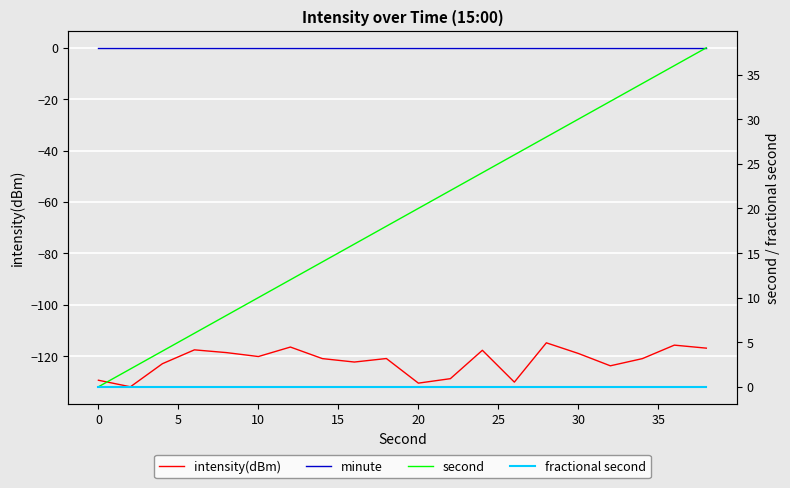

What are all the series names shown in the legend?

intensity(dBm), minute, second, fractional second